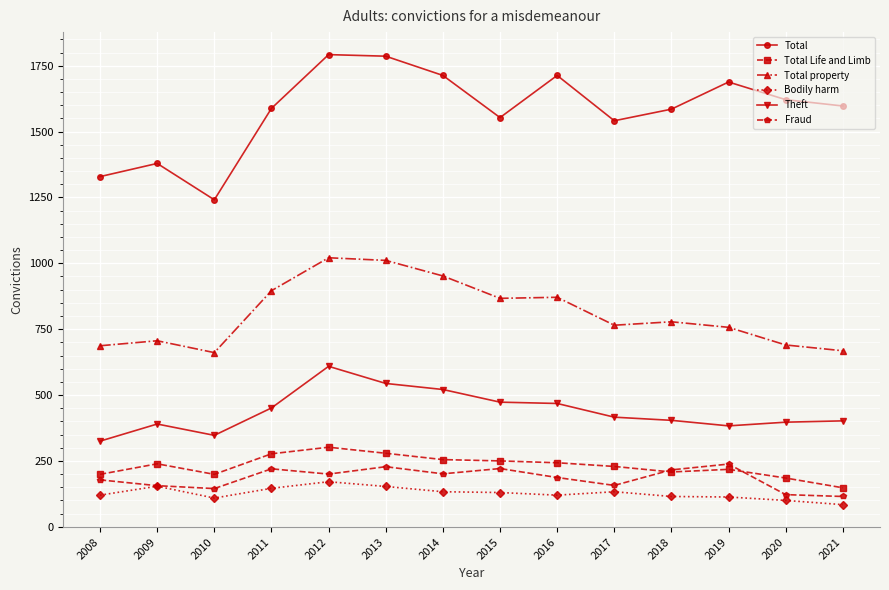

What is the minimum value shown in the chart?

84